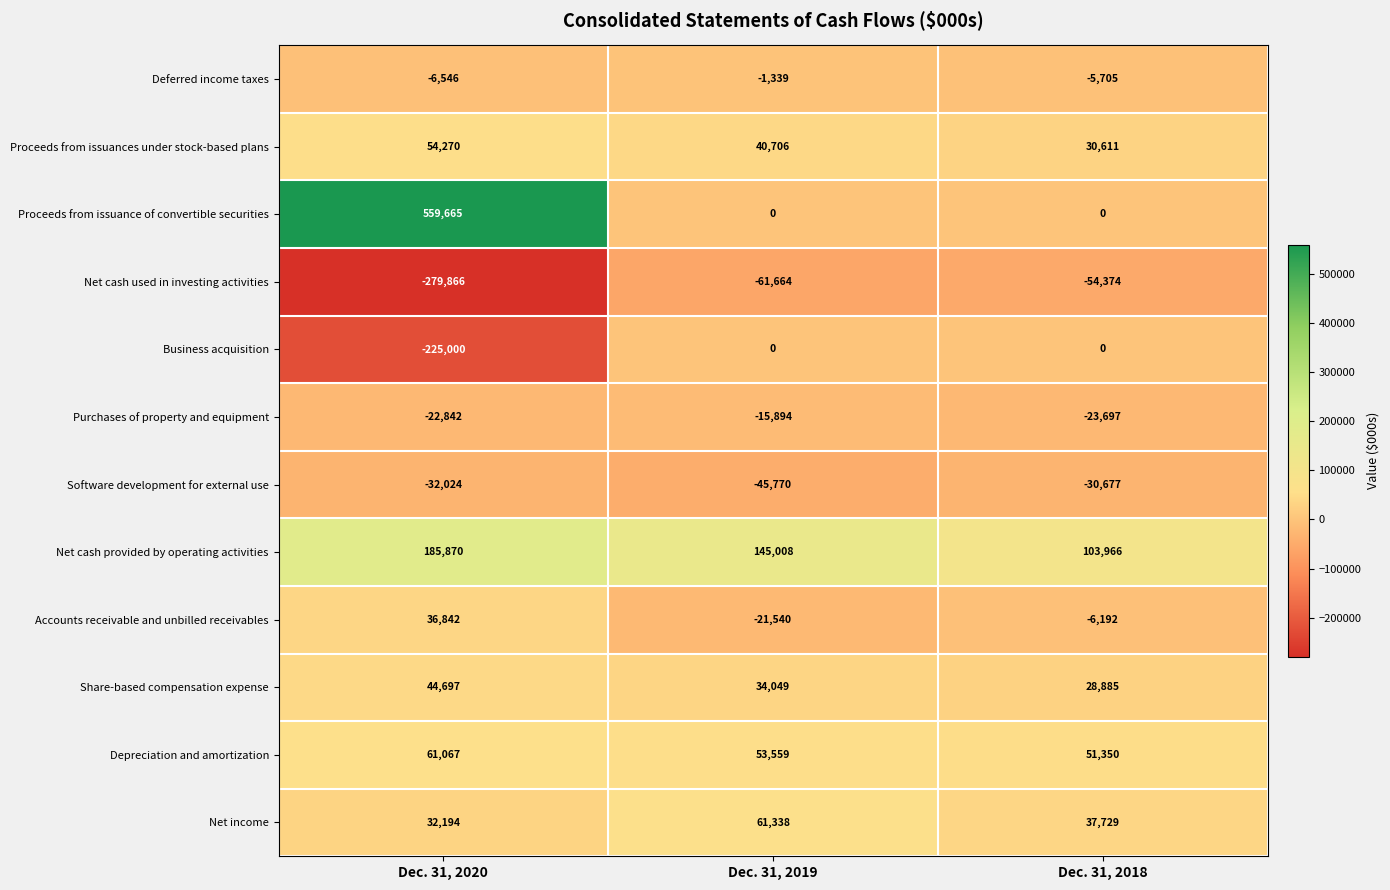

At which label is Software development for external use closest to -38223?

Dec. 31, 2020